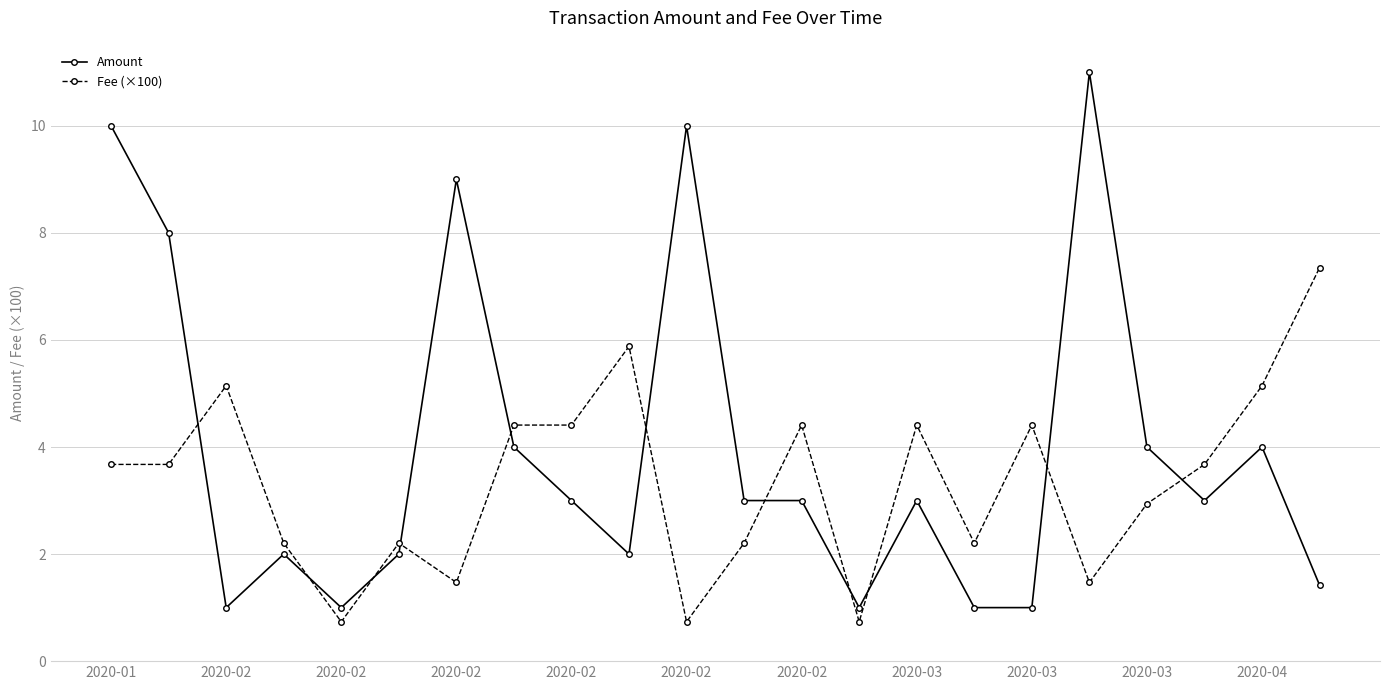

What is the lowest value of the Amount series?

1.0